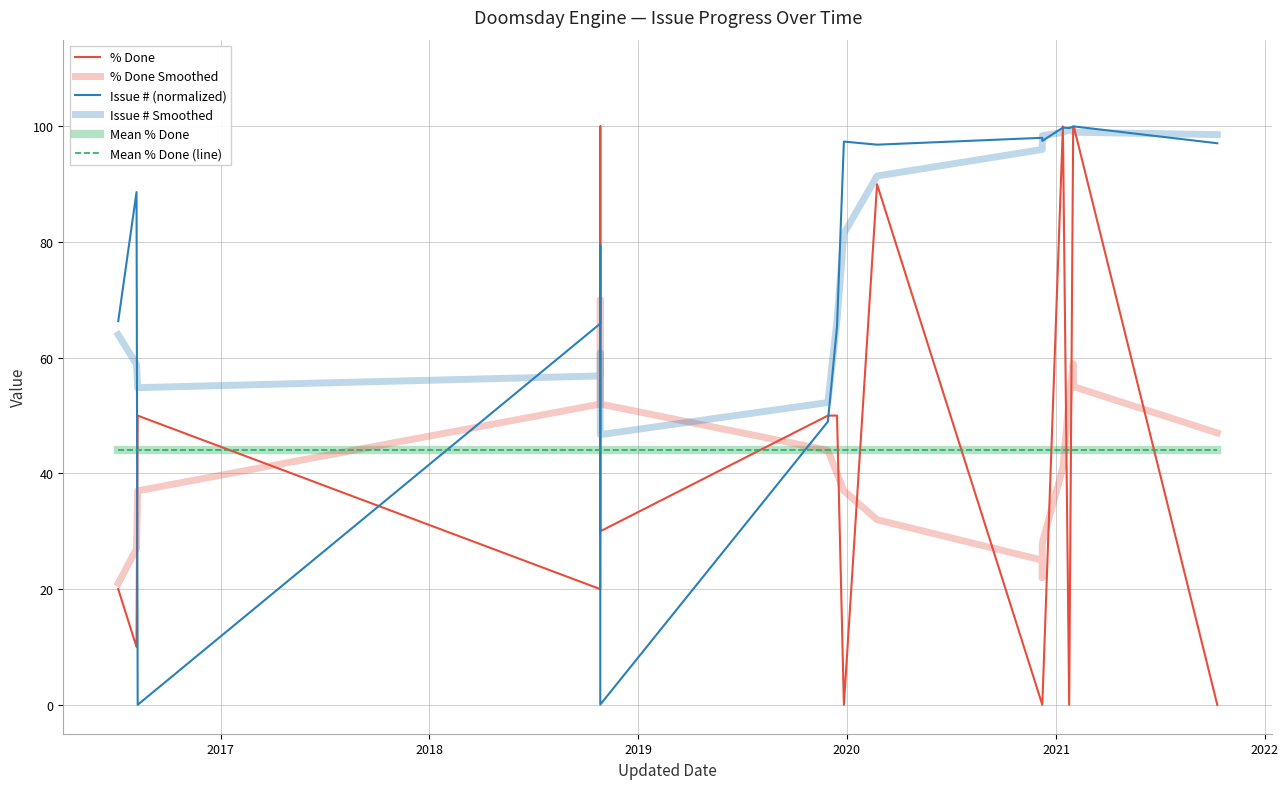

Which series has the largest total across all categories?

Issue # Smoothed